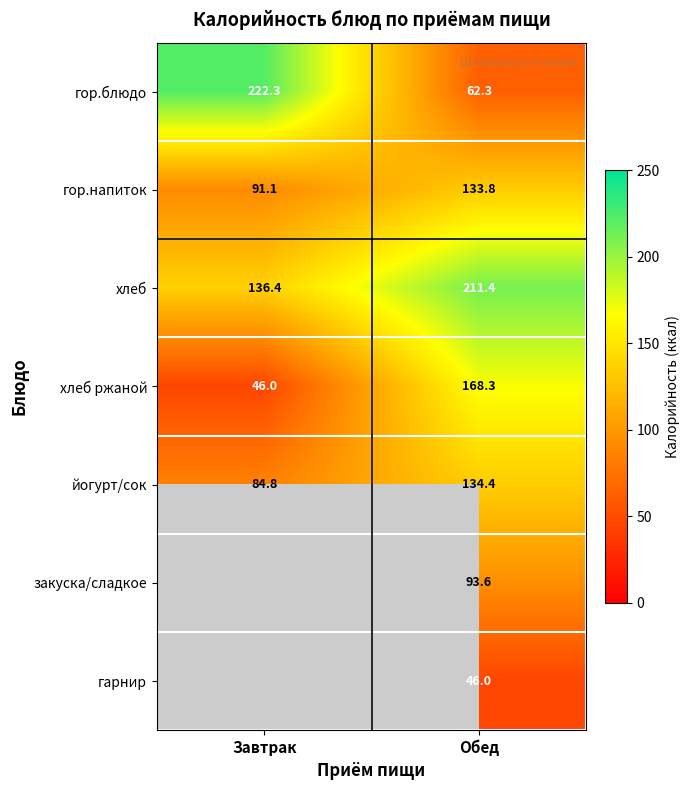

List the labels in order of гор.блюдо value, largest first.

Завтрак, Обед